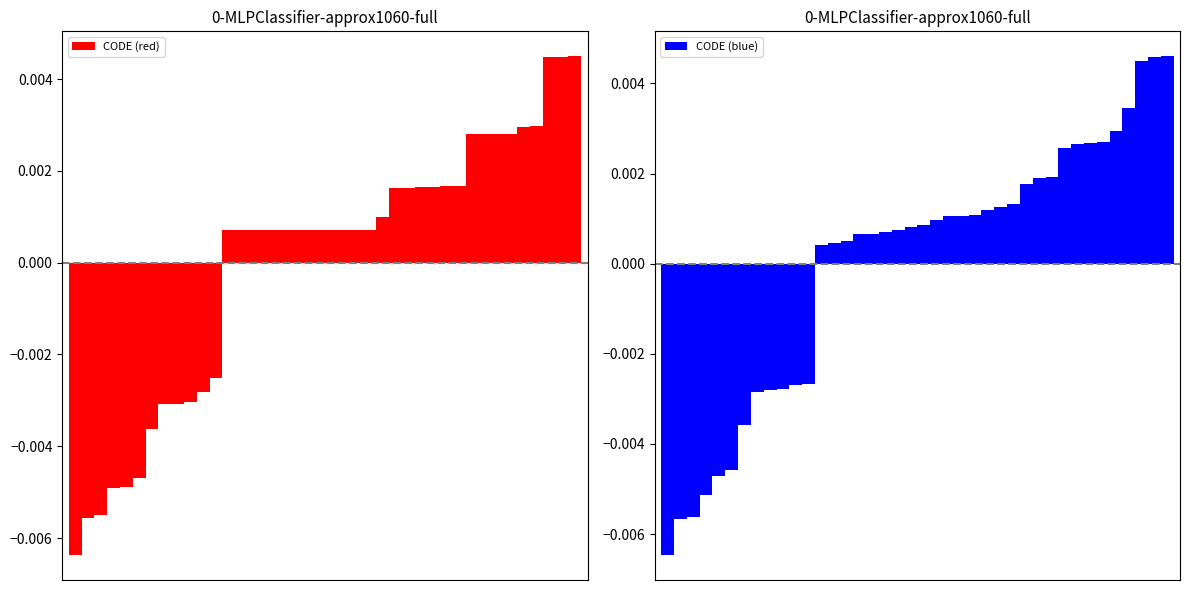

Which series has the largest range (max minus min)?

CODE (blue)